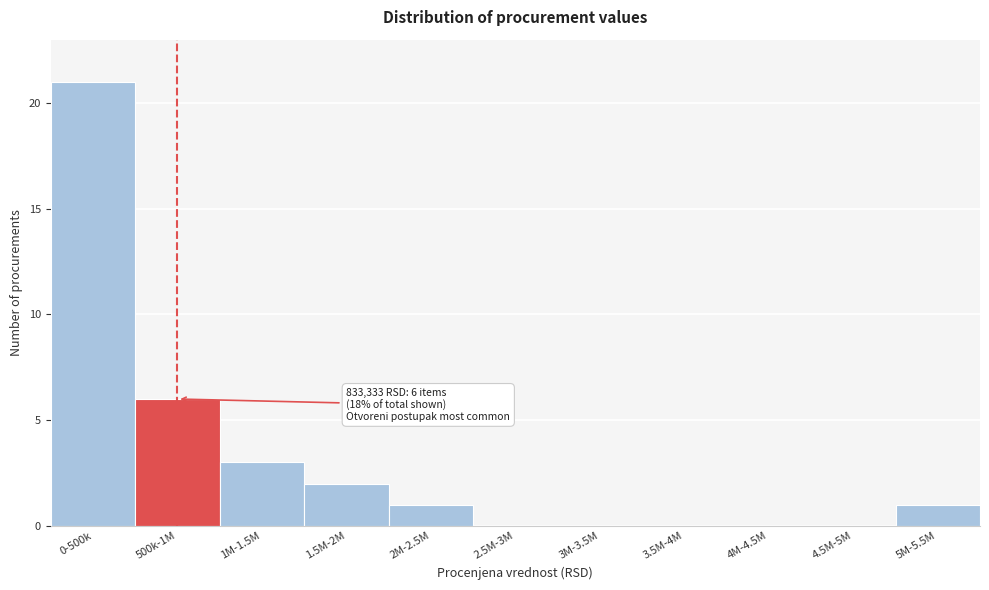

Reading left to right, list all the values displayed in this chart.

0-500k=21	500k-1M=6	1M-1.5M=3	1.5M-2M=2	2M-2.5M=1	2.5M-3M=0	3M-3.5M=0	3.5M-4M=0	4M-4.5M=0	4.5M-5M=0	5M-5.5M=1